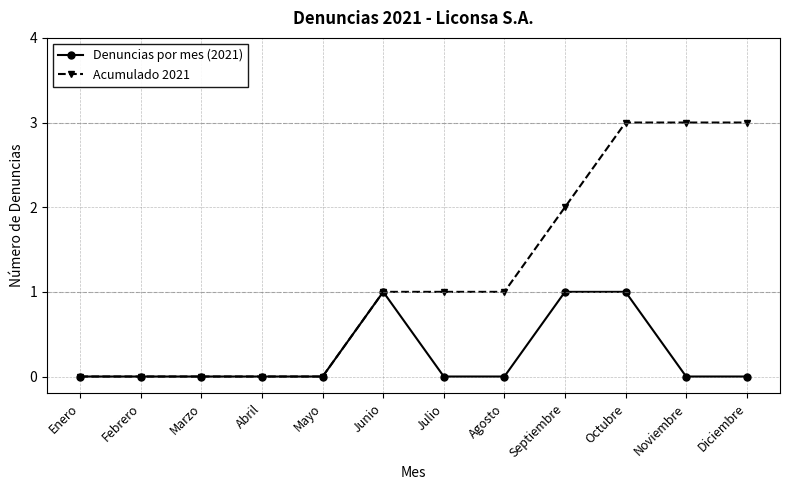

What is the label of the 8th point from the left?

Agosto